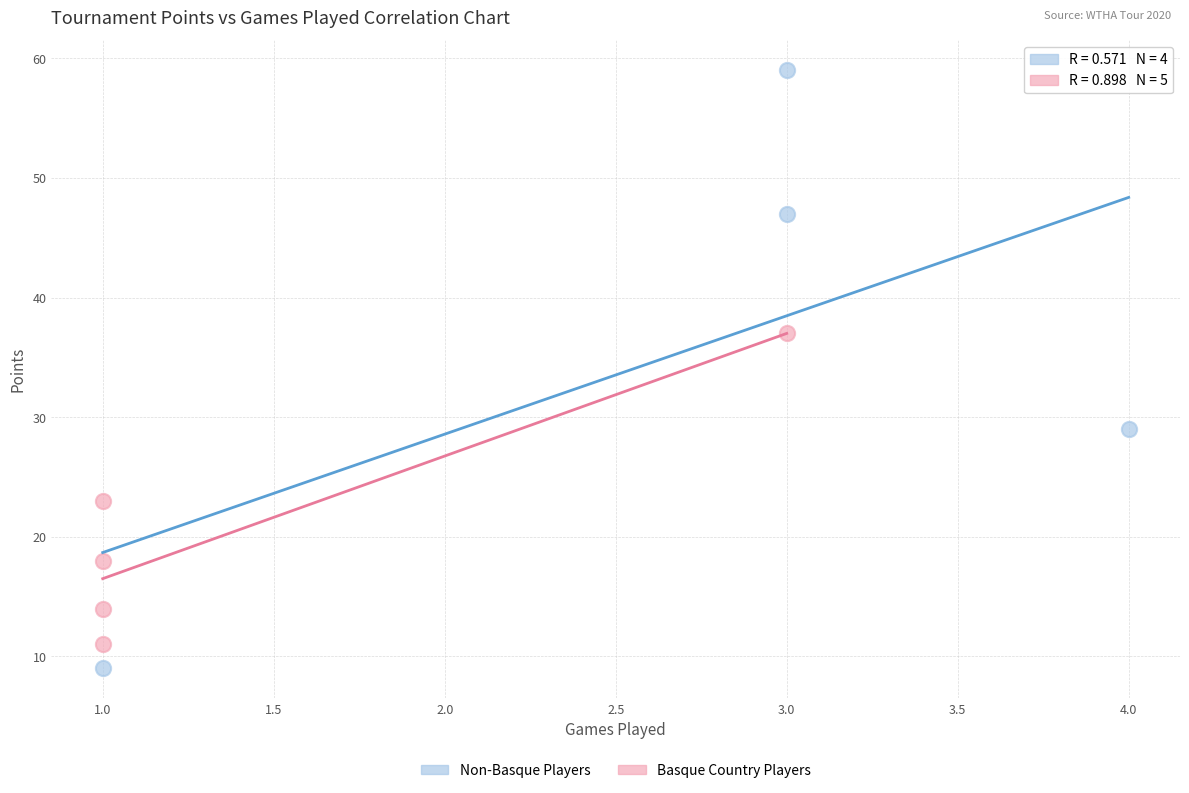

Which series has the largest Y range (max minus min)?

Non-Basque Players